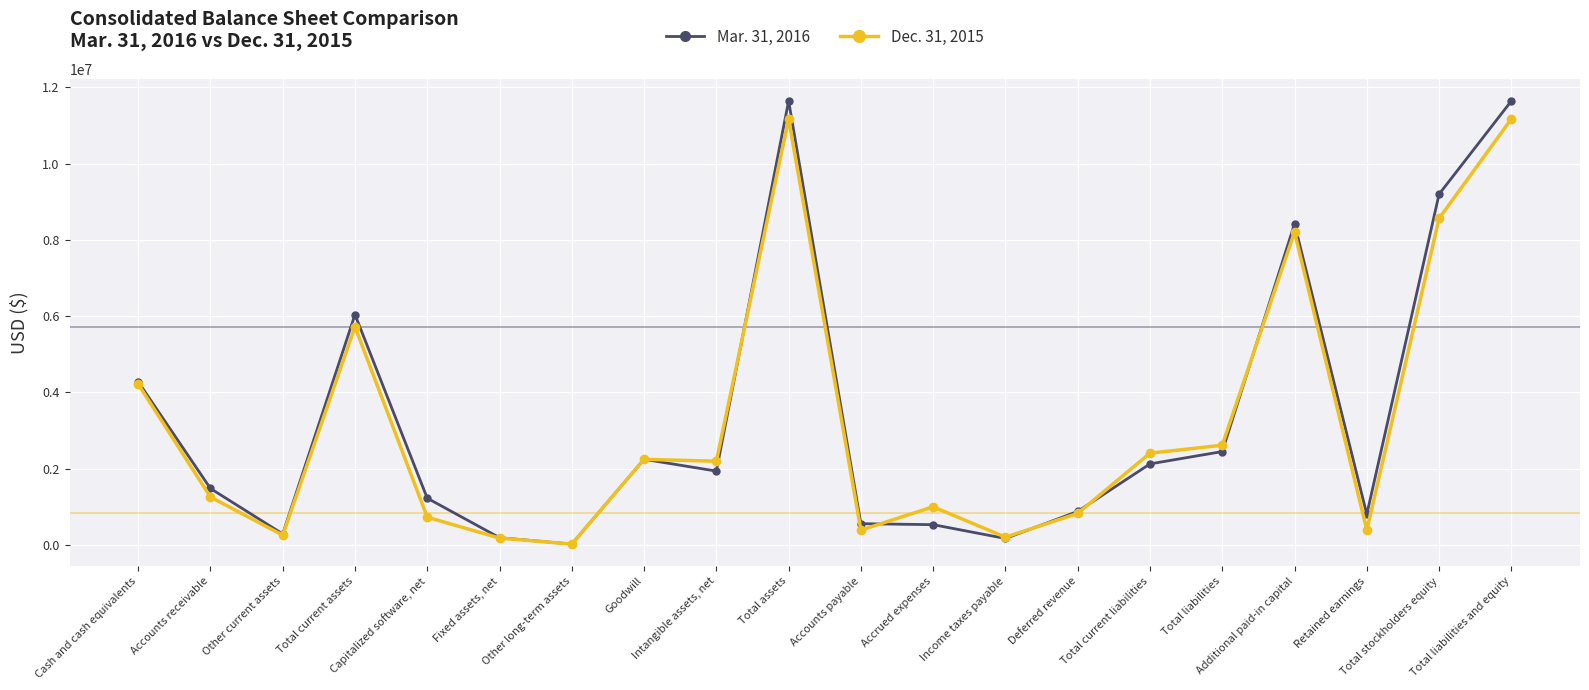

At which label does Dec. 31, 2015 first exceed 2191296?

Cash and cash equivalents